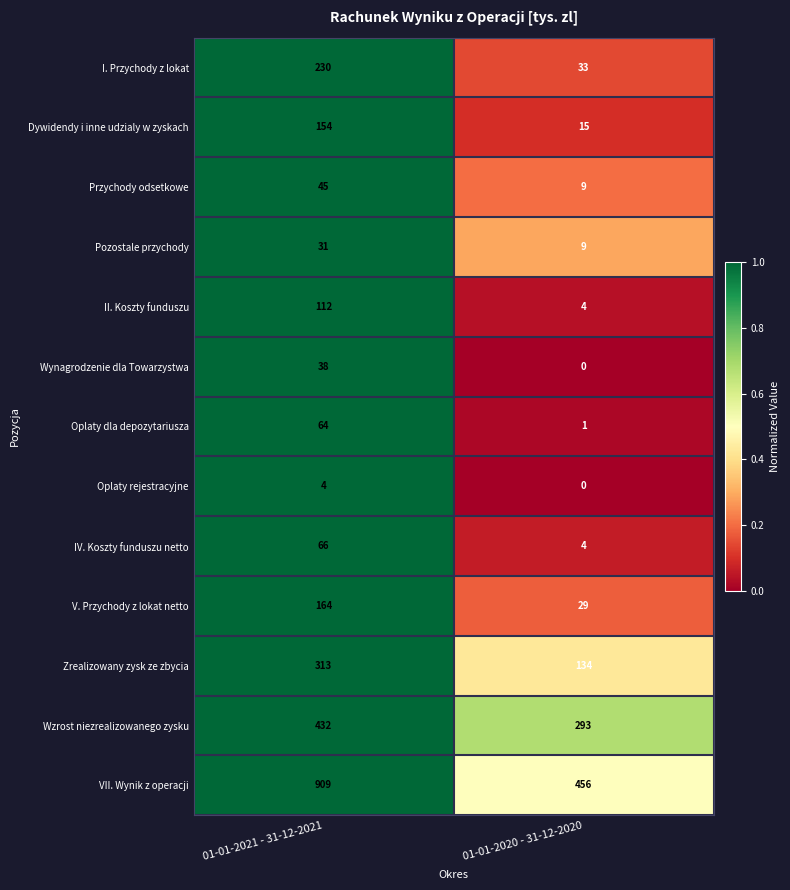

Which series has the largest total across all categories?

VII. Wynik z operacji